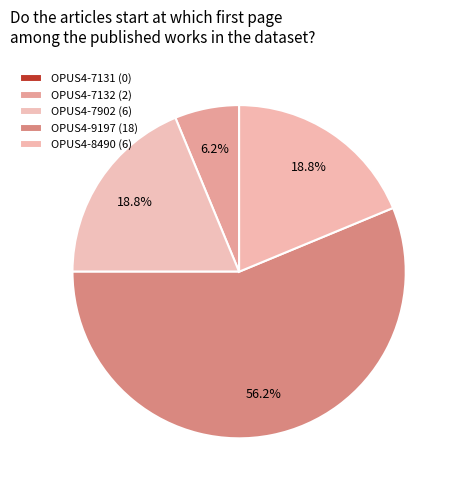

How much of the chart is everything except OPUS4-7902 (6)?

81.2%